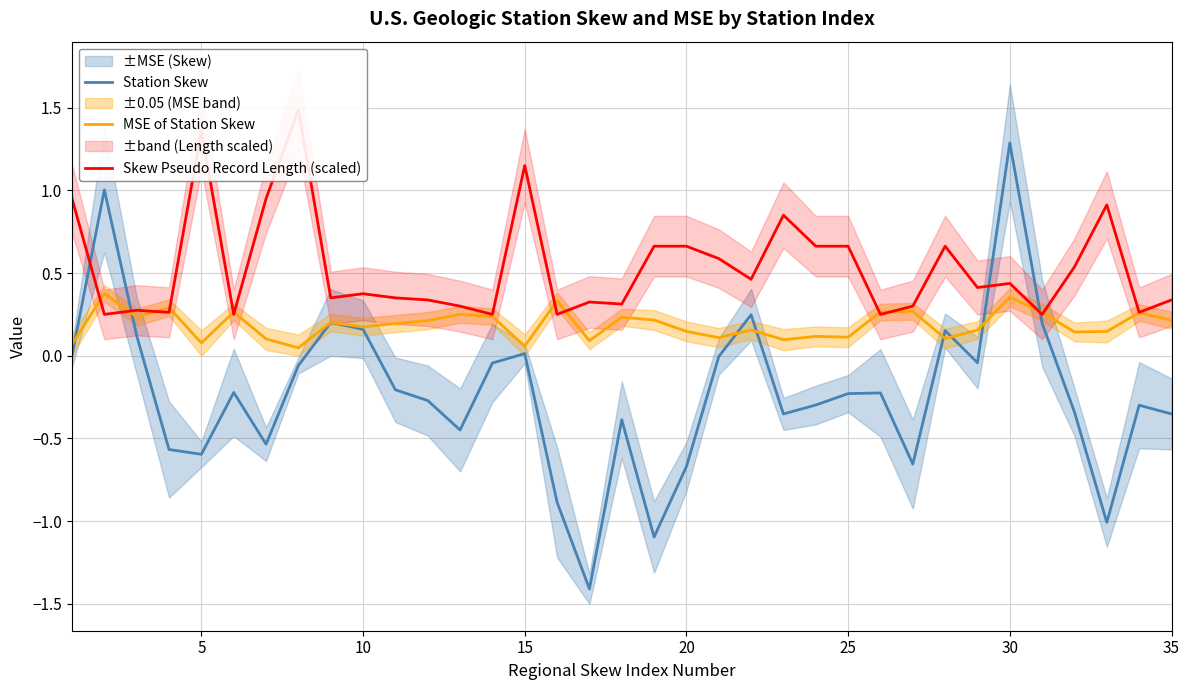

Does the chart have visible grid lines?

Yes